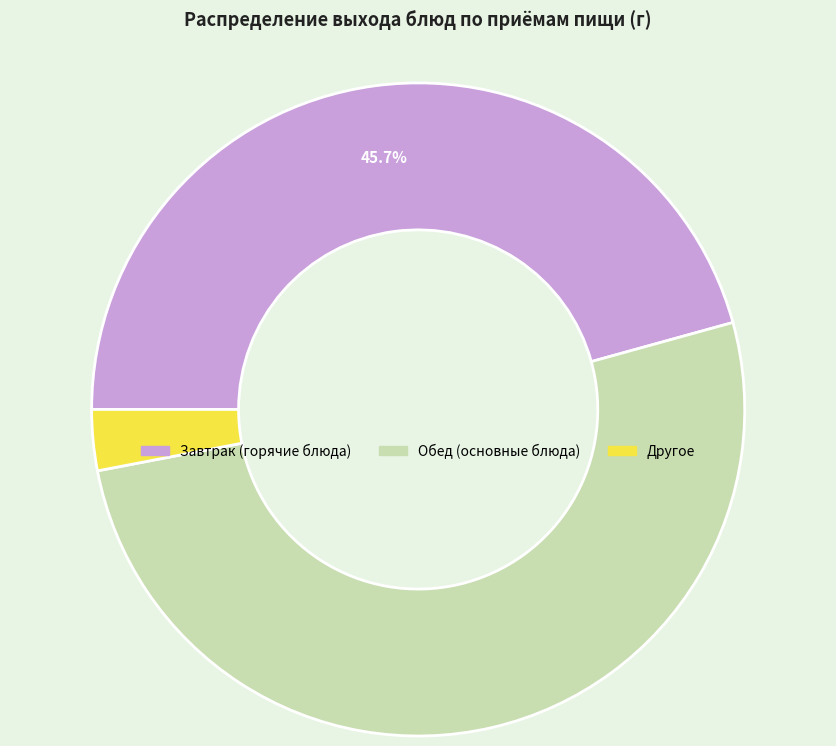

How many segments does this pie chart have?

3